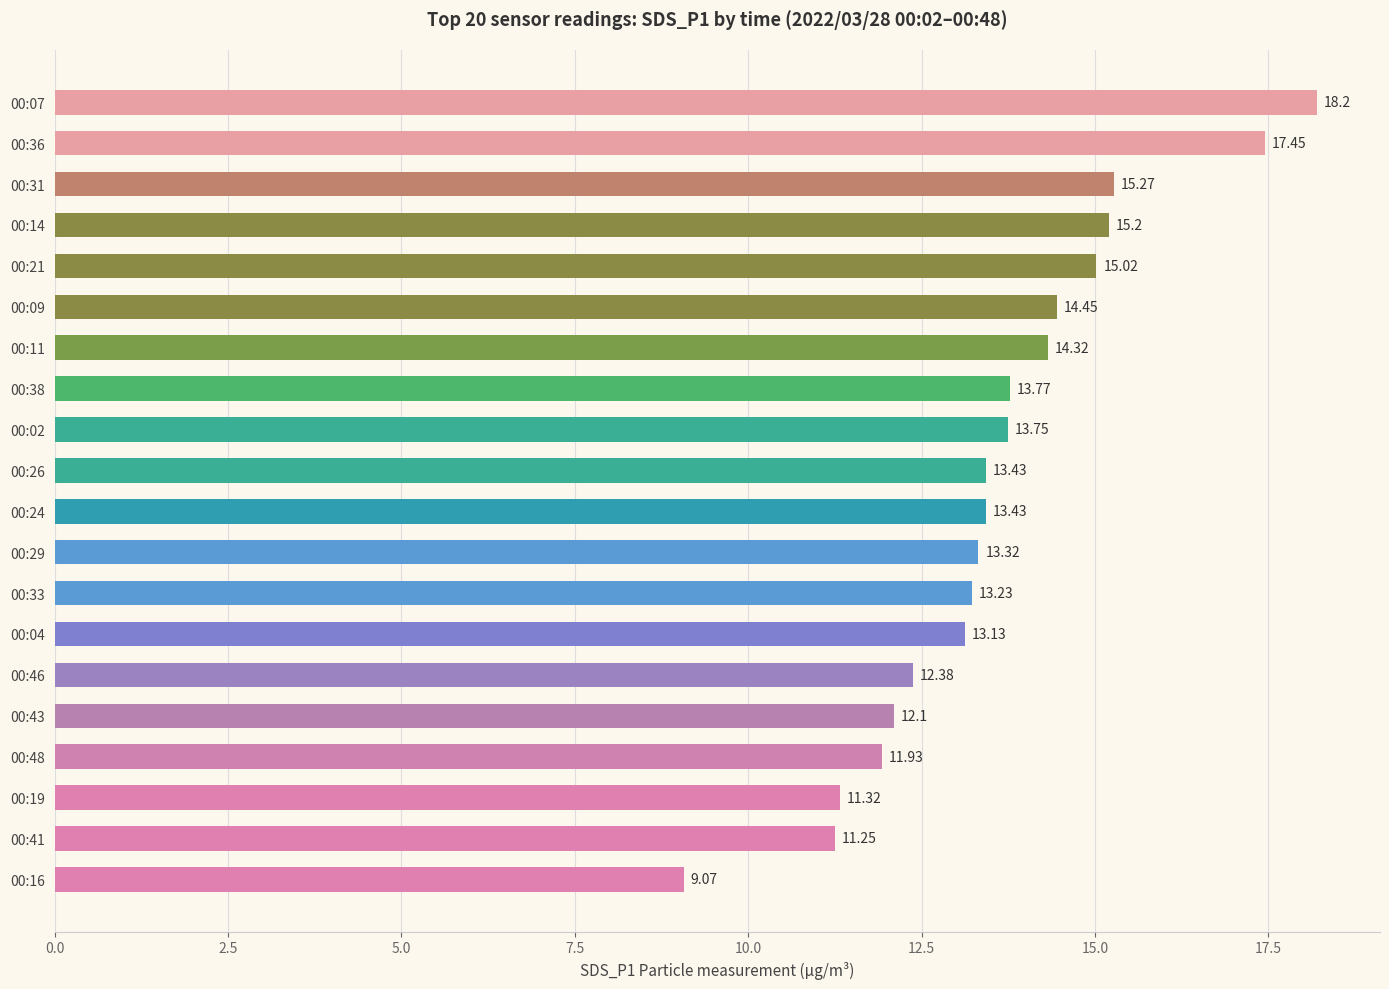

What is the difference between the values at 00:48 and 00:36?

5.5